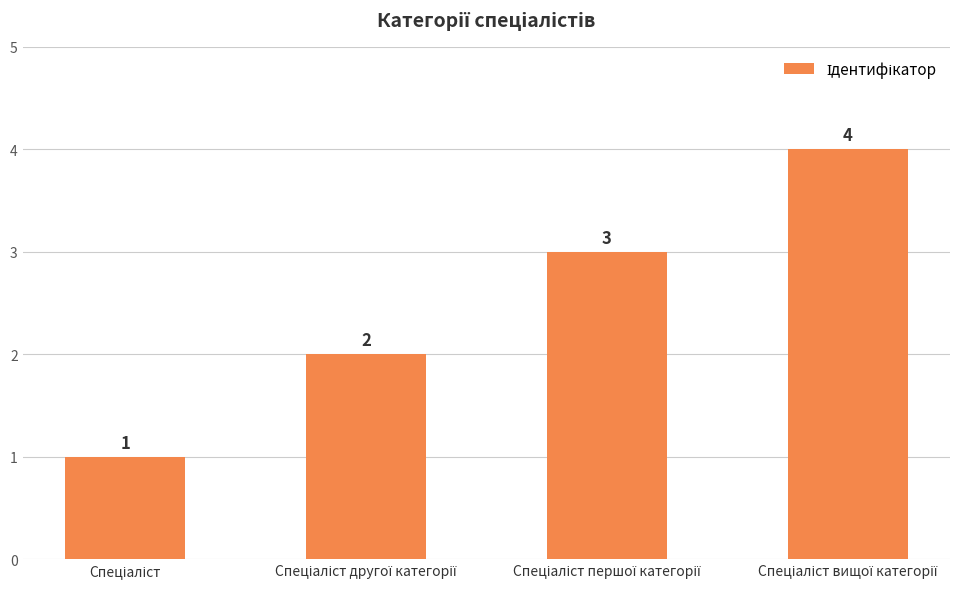

What is the greatest value displayed?

4